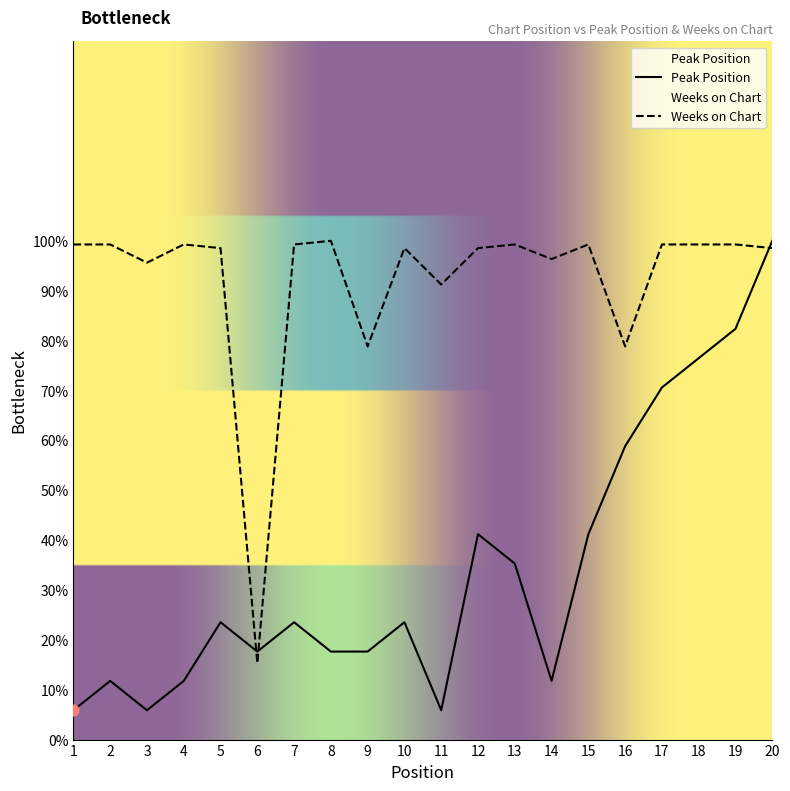

At how many categories does at least one series exceed 23?

19